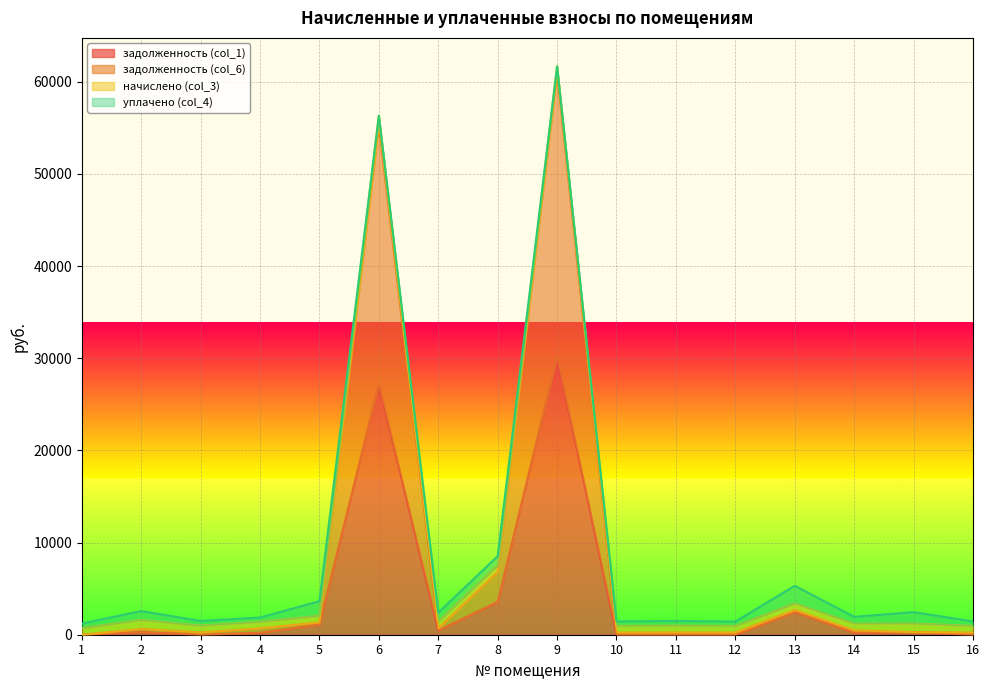

The value of задолженность (col_1) at 12 is 0.0. True or false?

True